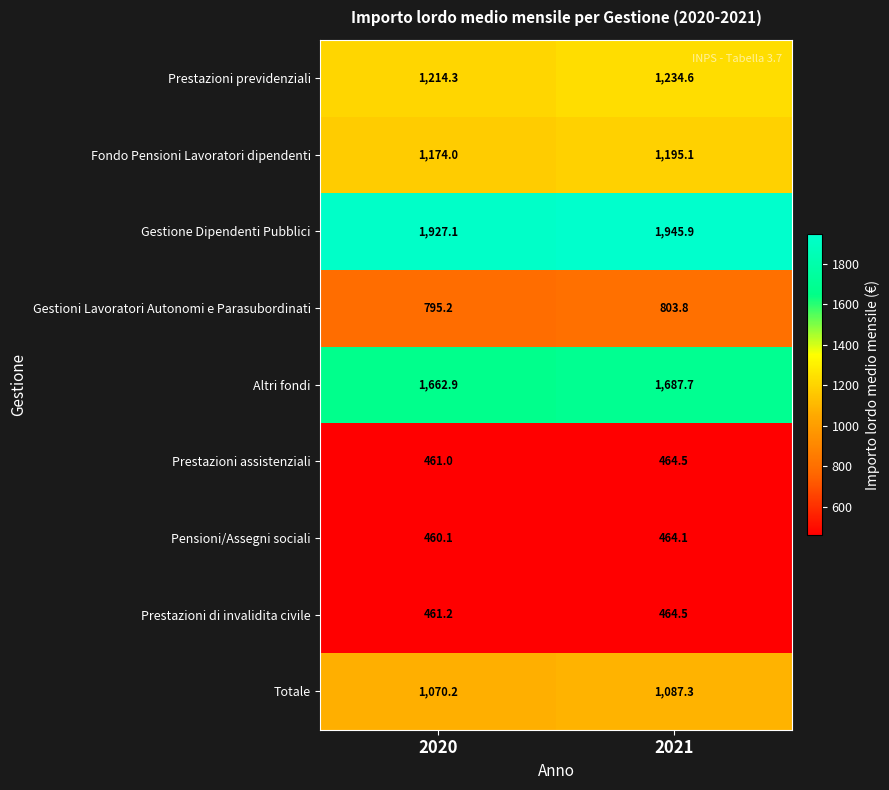

At which category is the sum across all series the highest?

2021